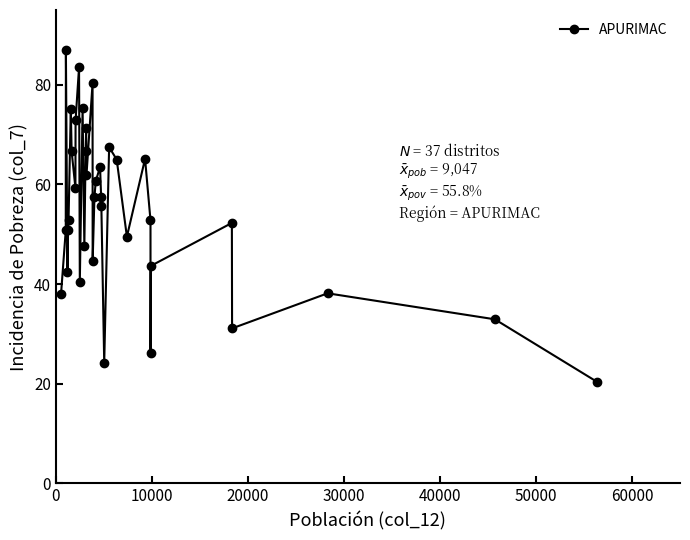

What is the smallest value displayed?

20.4